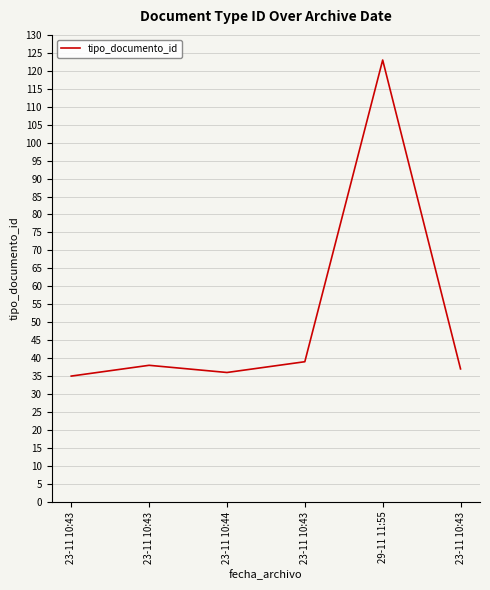

Reading right to left, extract all data points from this chart.

23-11 10:43=37	29-11 11:55=123	23-11 10:43=39	23-11 10:44=36	23-11 10:43=38	23-11 10:43=35